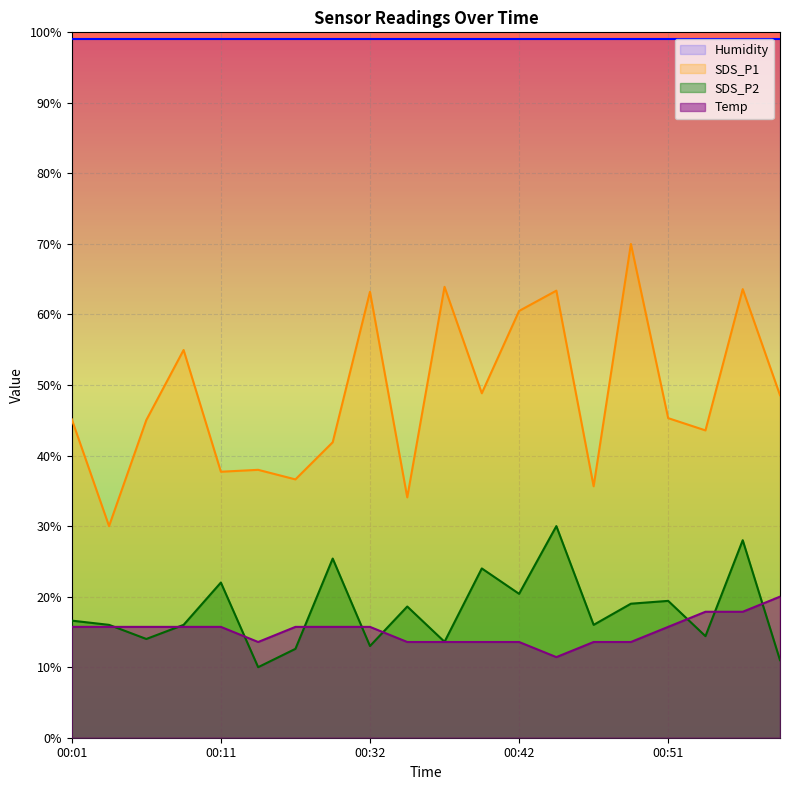

True or false: SDS_P2 and SDS_P1 intersect in this chart.

False